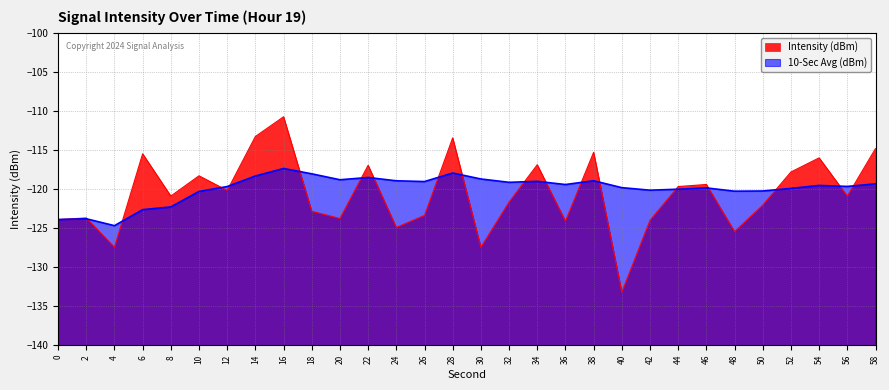

Which has a higher value, 50 or 38?

38